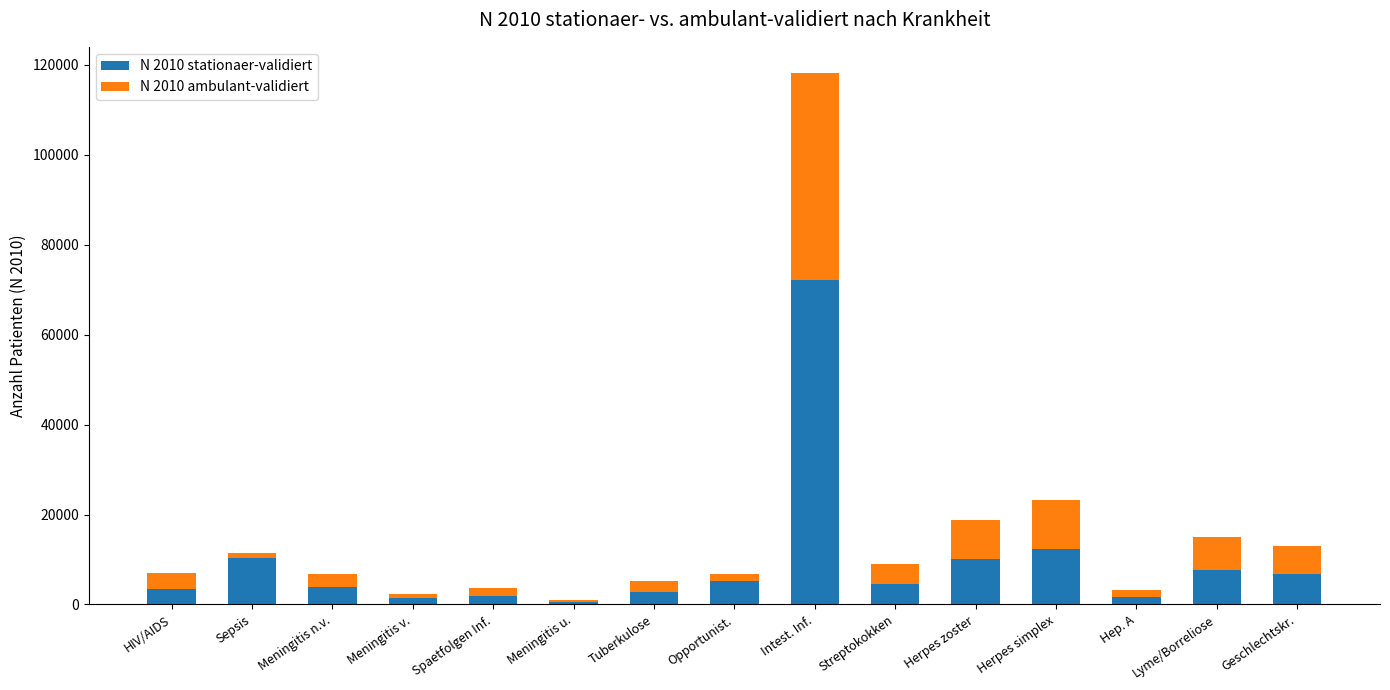

The N 2010 stationaer-validiert series shows 102644 at Intest. Inf.. True or false?

False